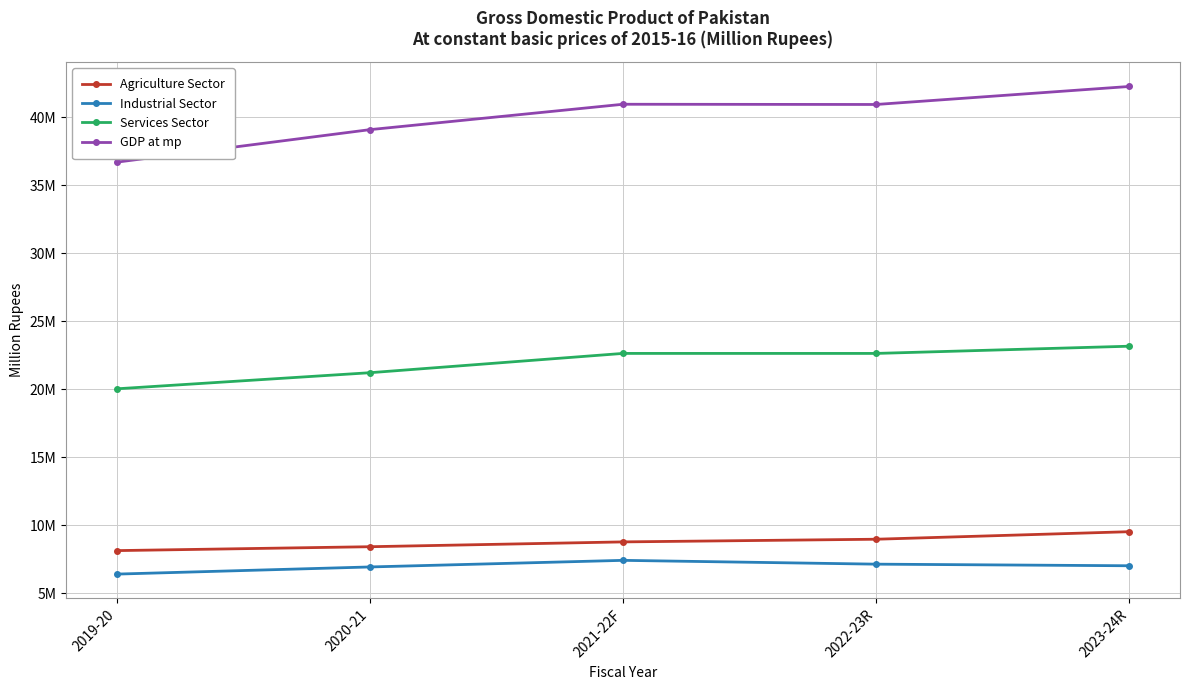

What is the label of the 1st point from the right?

2023-24R